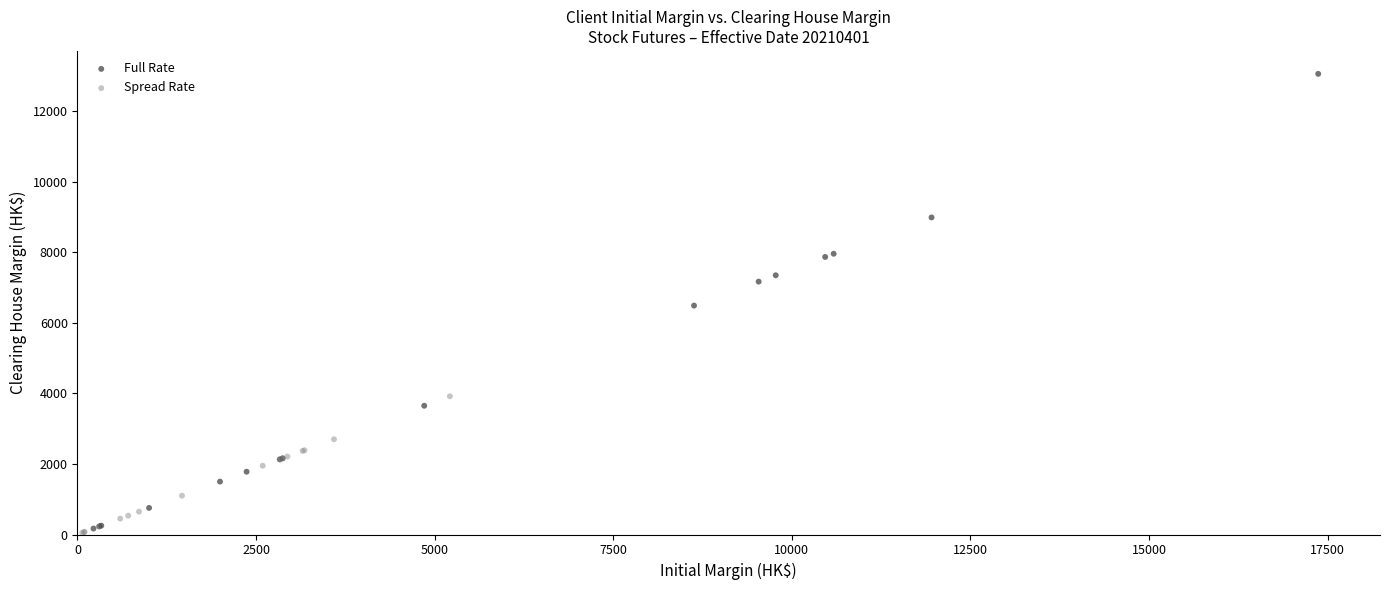

Which series has the largest Y range (max minus min)?

Full Rate